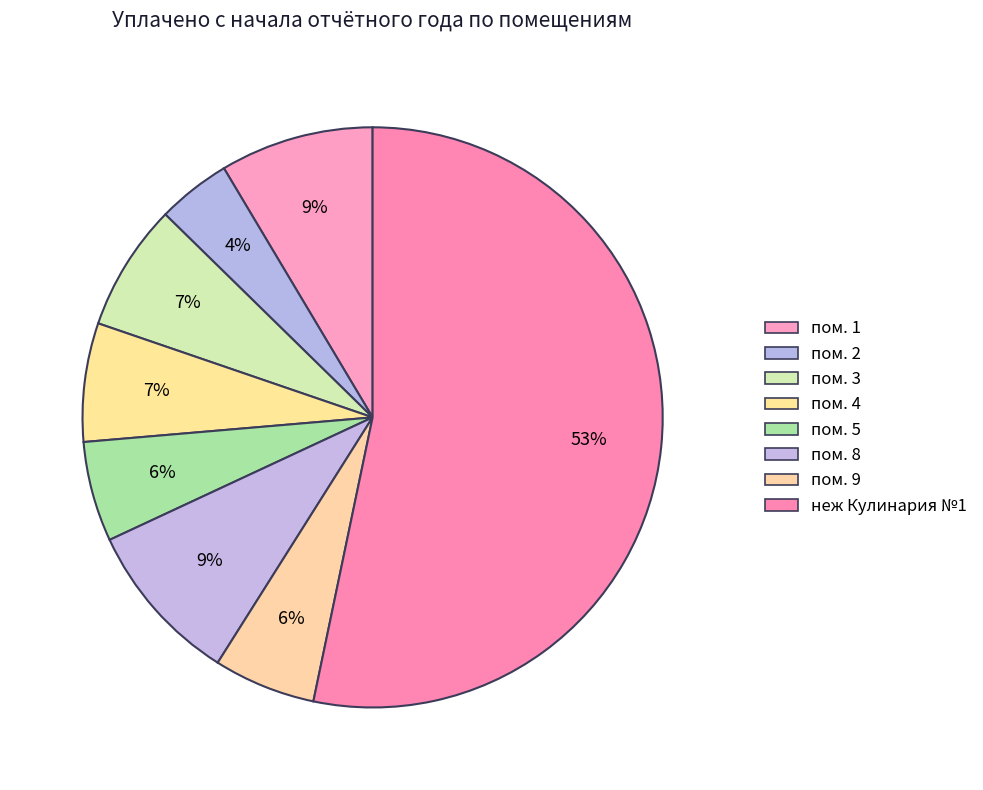

Count the number of slices in the pie.

8